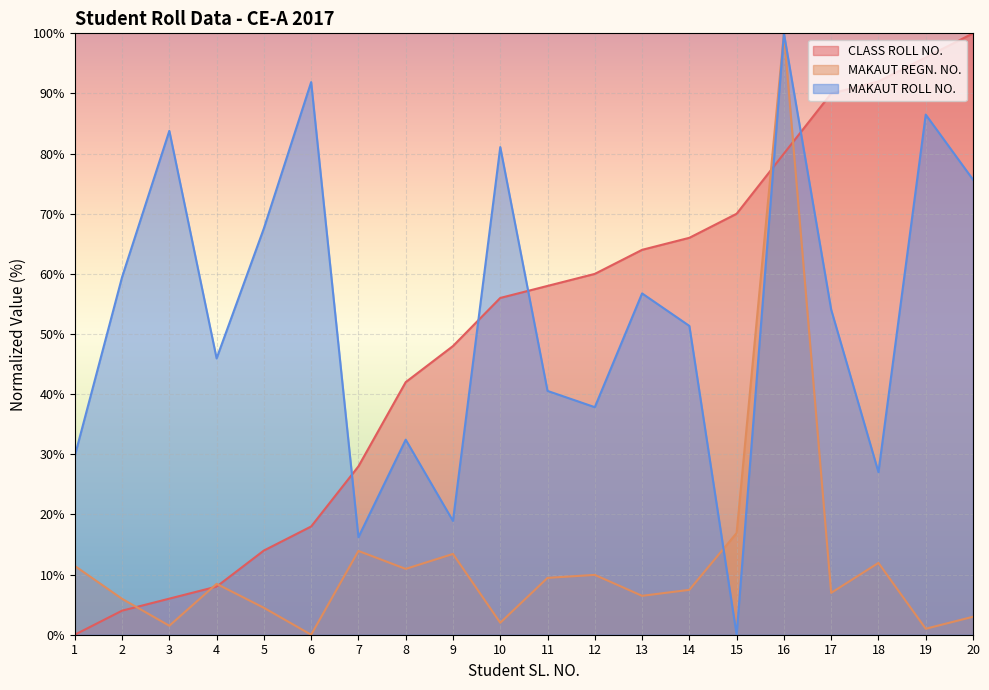

Count the number of data series in this chart.

3